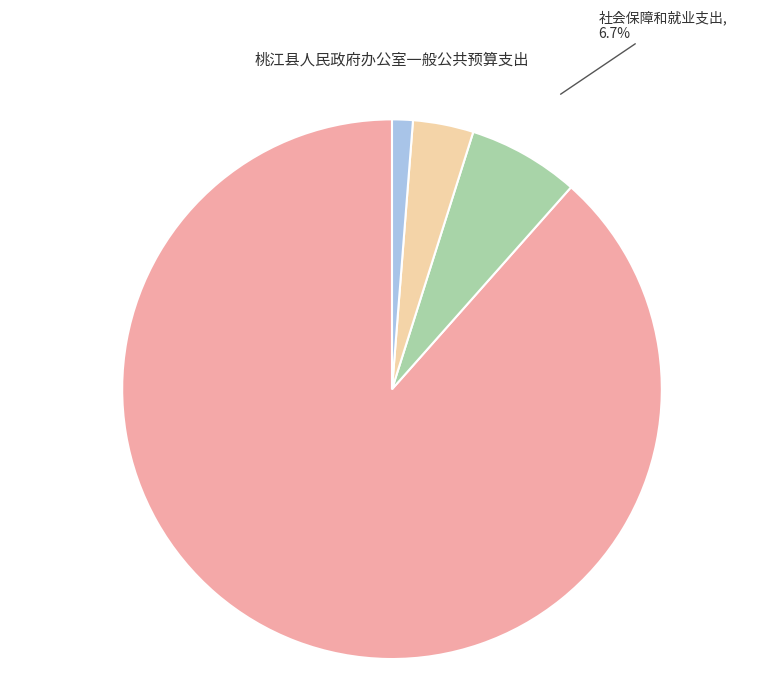

Does any single category account for the majority?

Yes